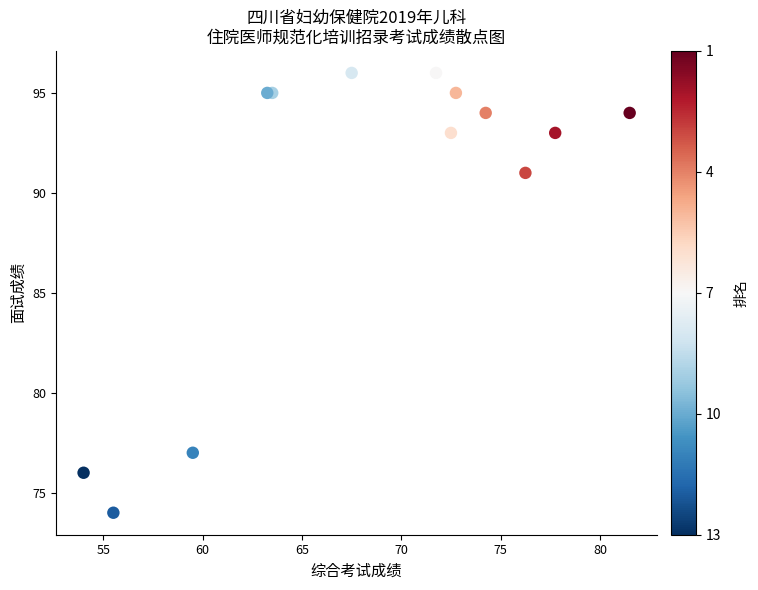

What Y value in the scatter plot is closest to 85?

91